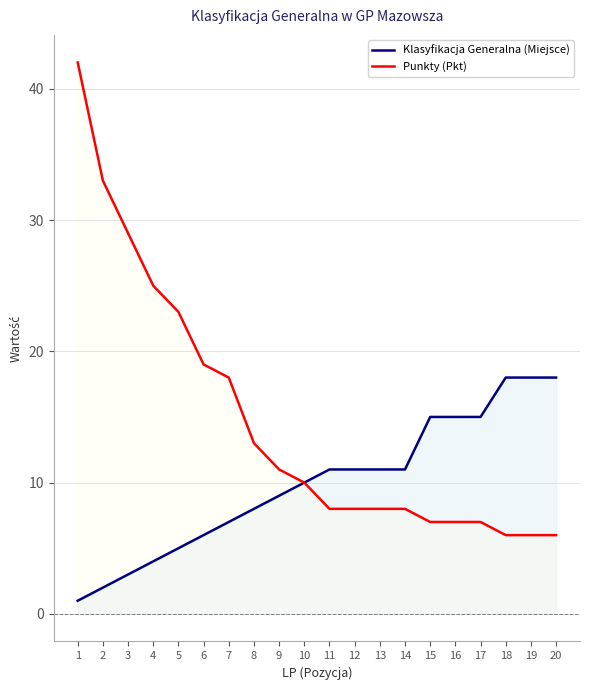

Reading left to right, transcribe all the data shown in this chart.

Klasyfikacja Generalna (Miejsce): 1	2	3	4	5	6	7	8	9	10	11	11	11	11	15	15	15	18	18	18
Punkty (Pkt): 42	33	29	25	23	19	18	13	11	10	8	8	8	8	7	7	7	6	6	6